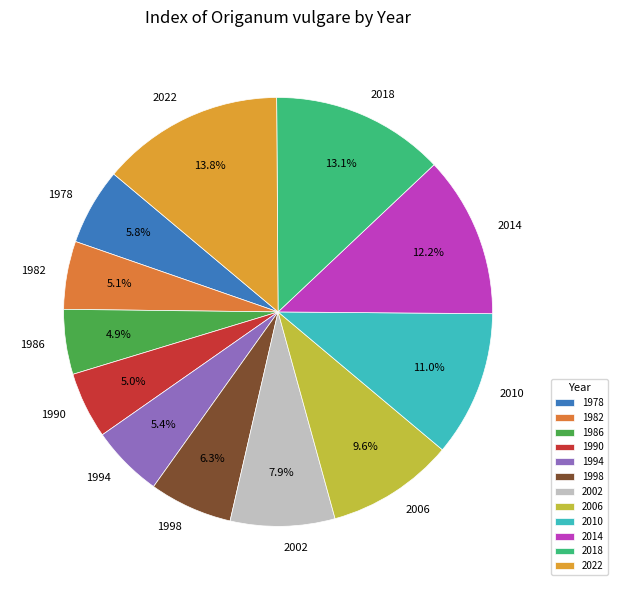

How many slices are in this pie chart?

12